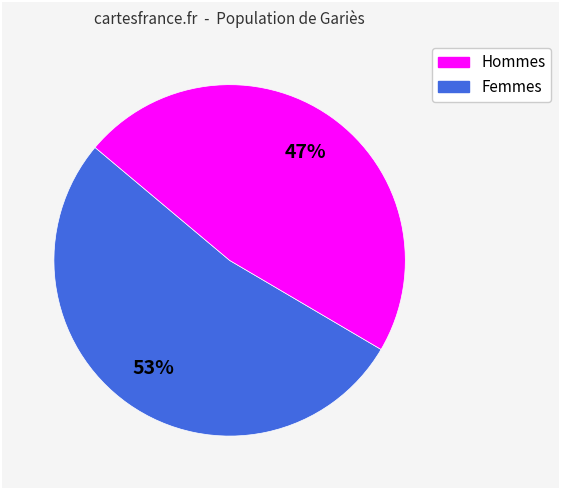

Is there any slice that represents more than half of the pie?

Yes